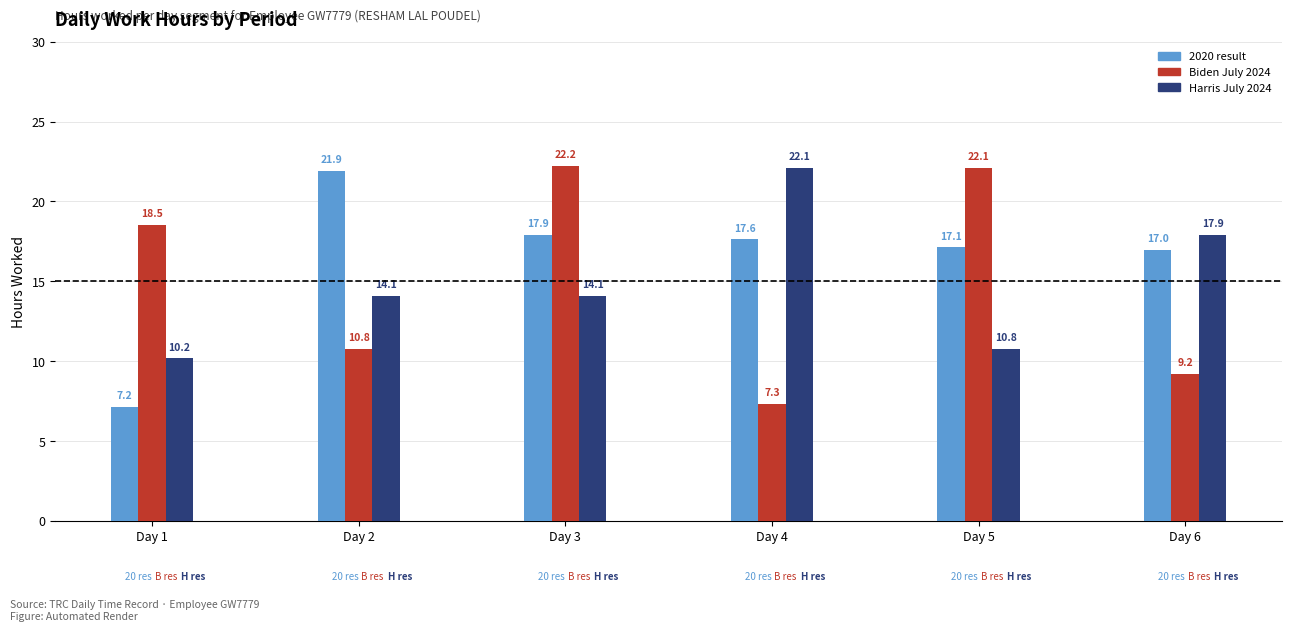

What is the difference between the maximum and minimum values in the Biden July 2024 series?

14.9